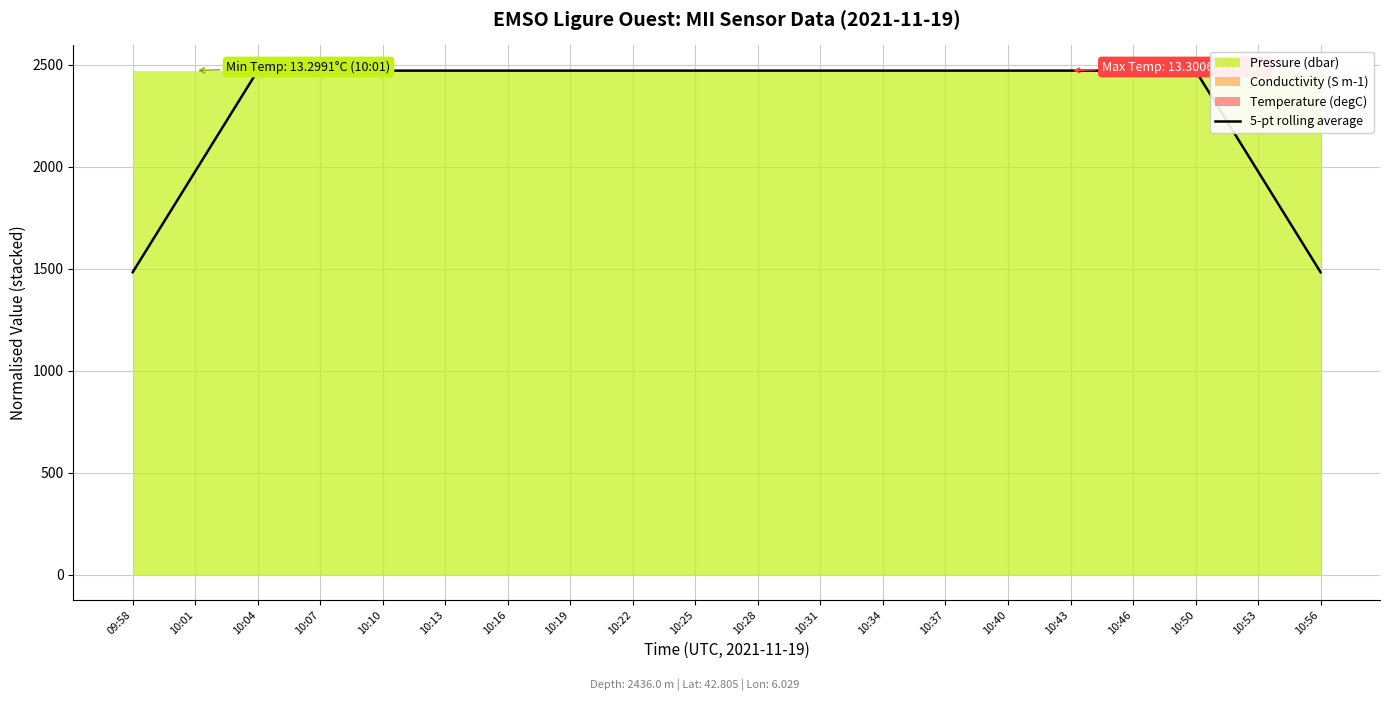

List the labels in order of value, smallest first.

10:56, 09:58, 10:53, 10:01, 10:16, 10:19, 10:22, 10:13, 10:46, 10:10, 10:25, 10:34, 10:28, 10:40, 10:43, 10:50, 10:37, 10:07, 10:31, 10:04